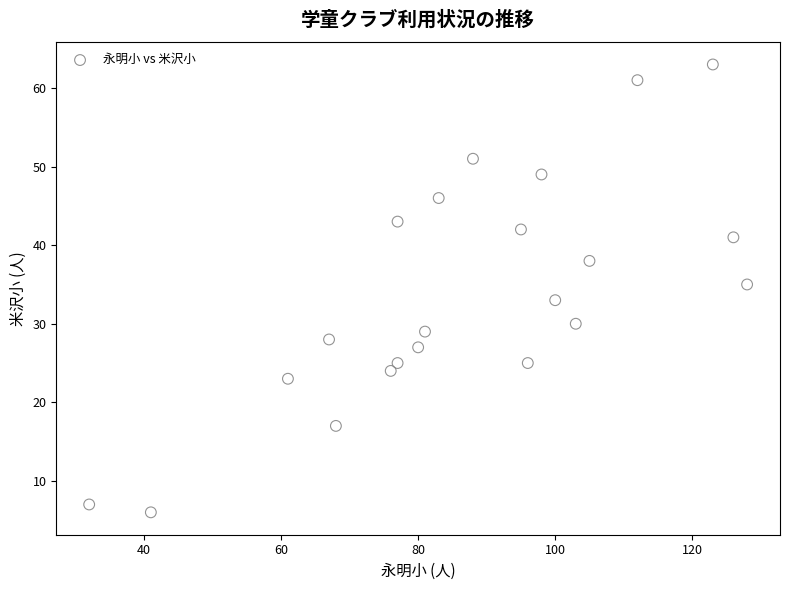

What is the range of X values (max minus min)?

96